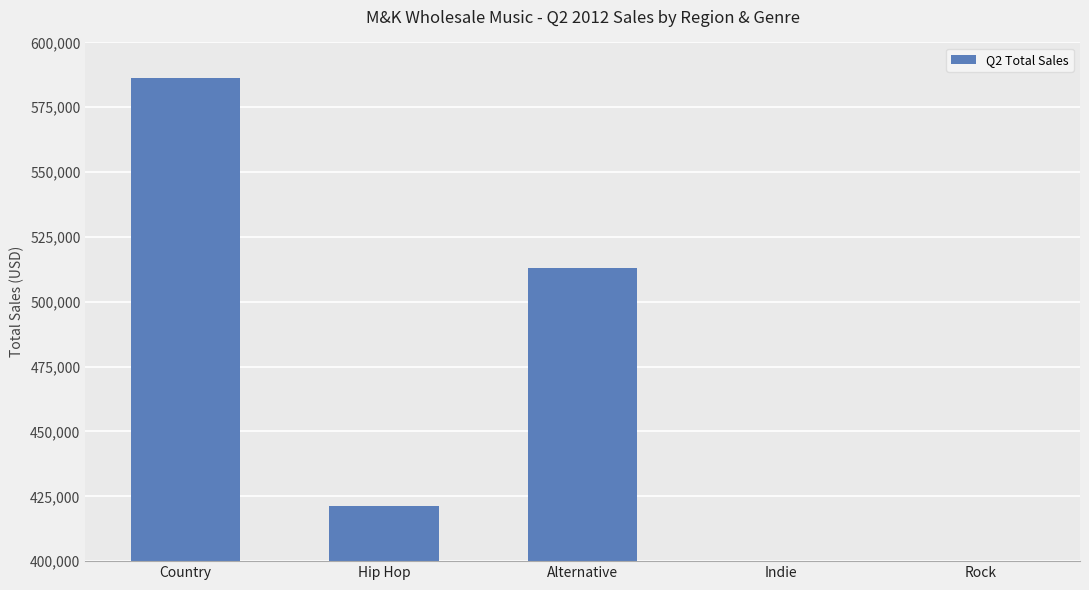

What is the ratio of the value at Alternative to the value at Indie?

1.3